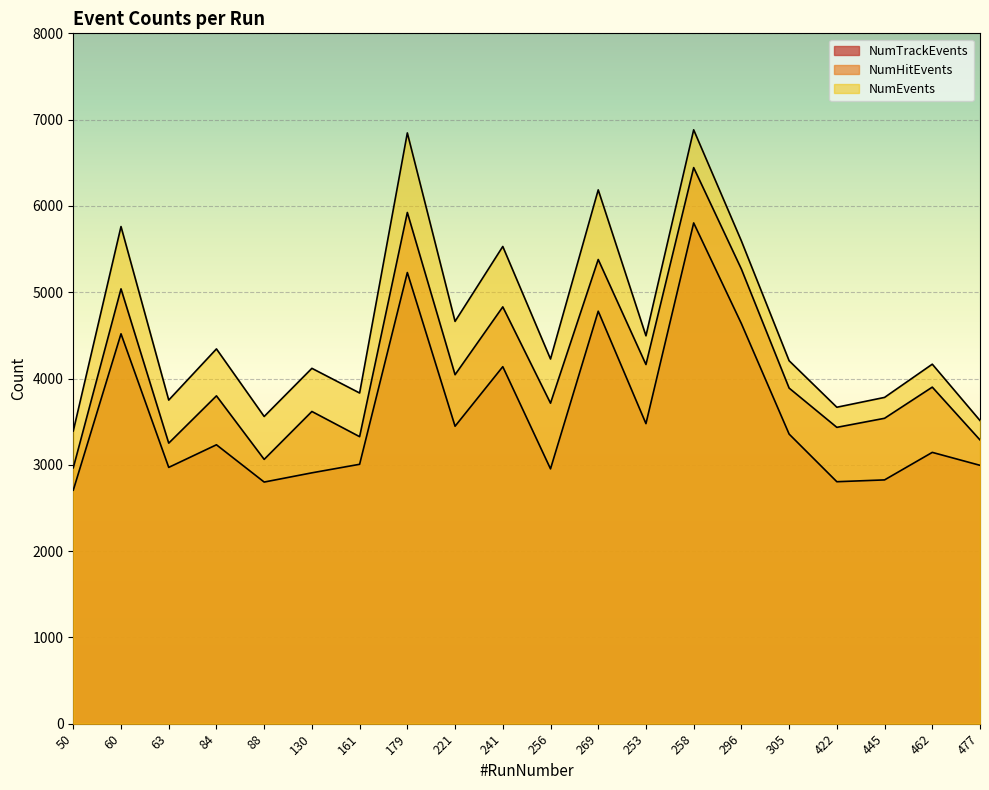

Which has a higher value, 296 or 241?

296